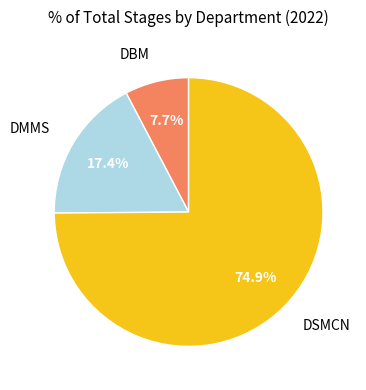

Does any single category account for the majority?

Yes